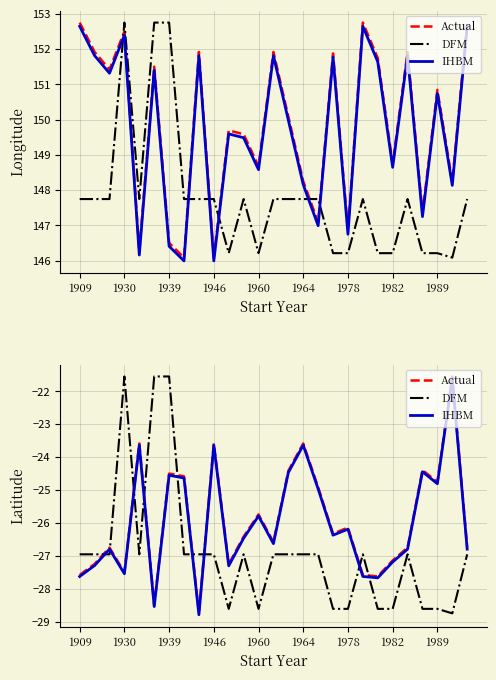

Between 10 and 24, which series saw the biggest shift?

Actual